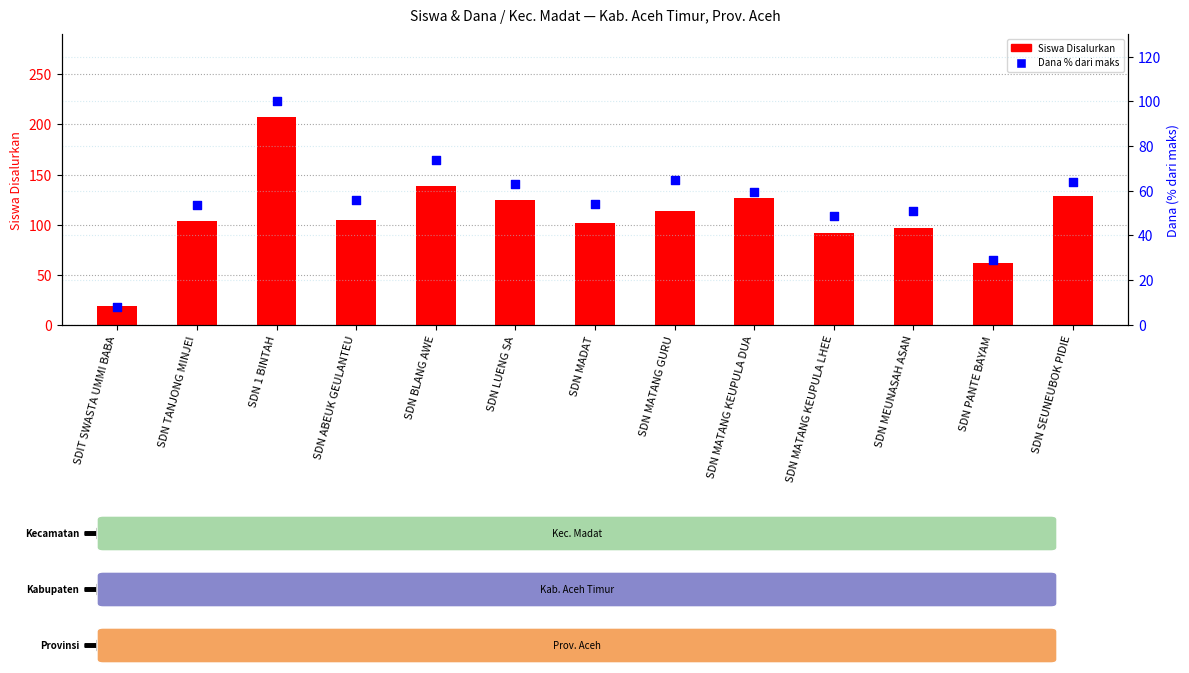

Which series contains the highest Y value?

Siswa Disalurkan